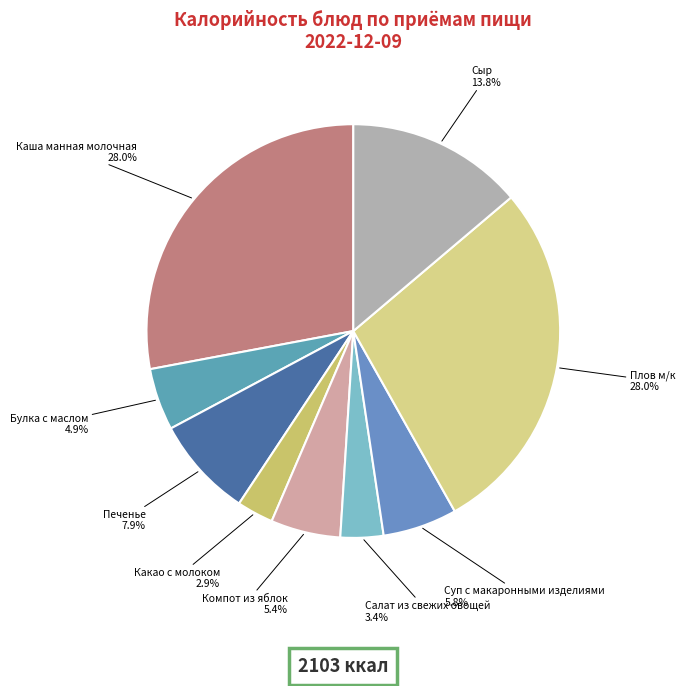

Between Компот из яблок and Печенье, which is larger?

Печенье